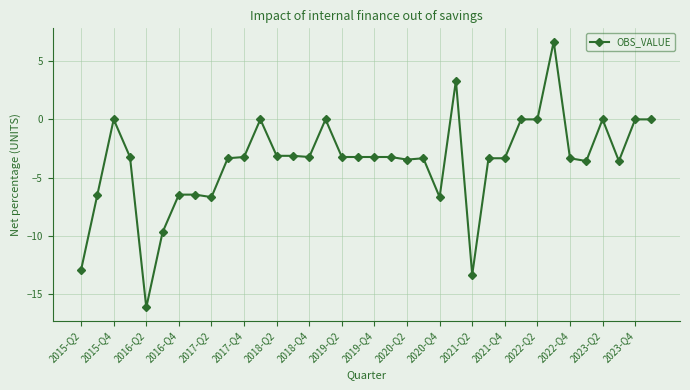

What is the value of the 27th point from the left?

-3.3